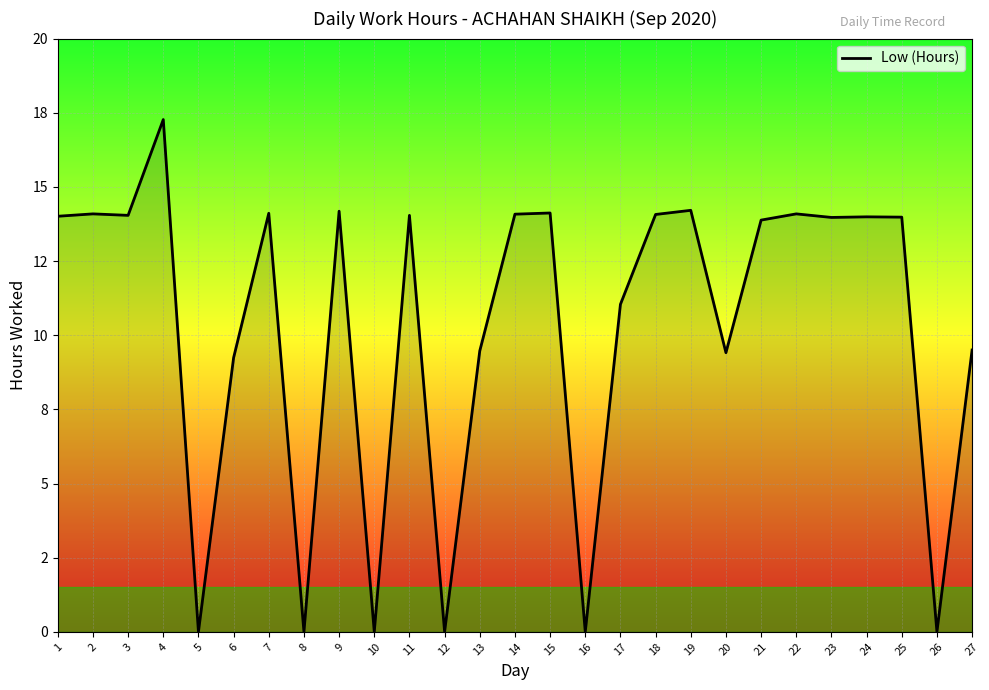

Does the chart have visible grid lines?

Yes